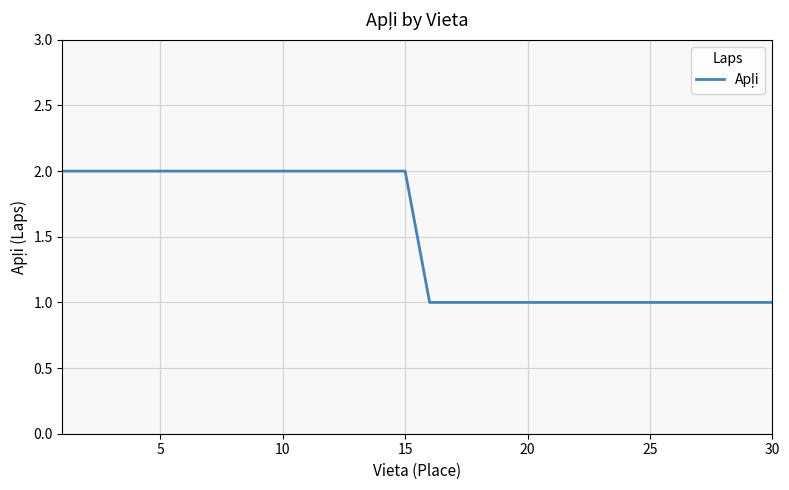

What is the difference between the maximum and minimum values?

1